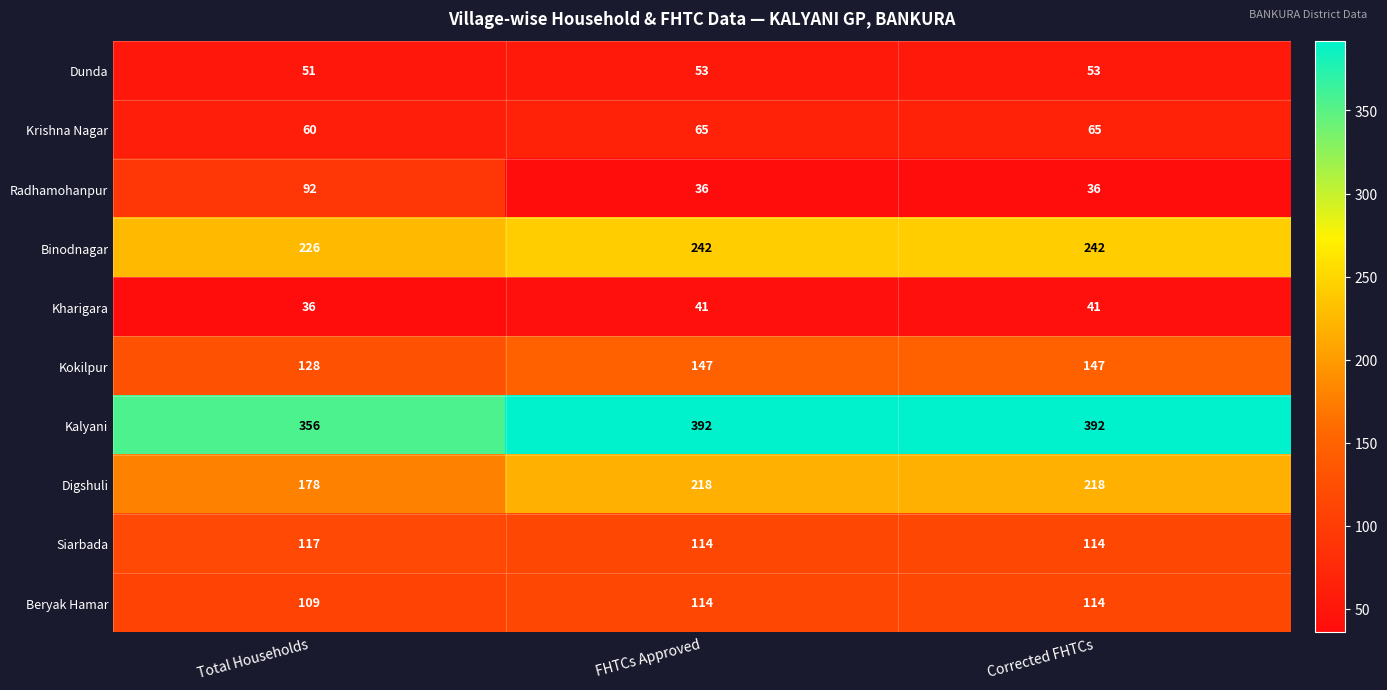

At which label does Binodnagar reach its minimum?

Total Households